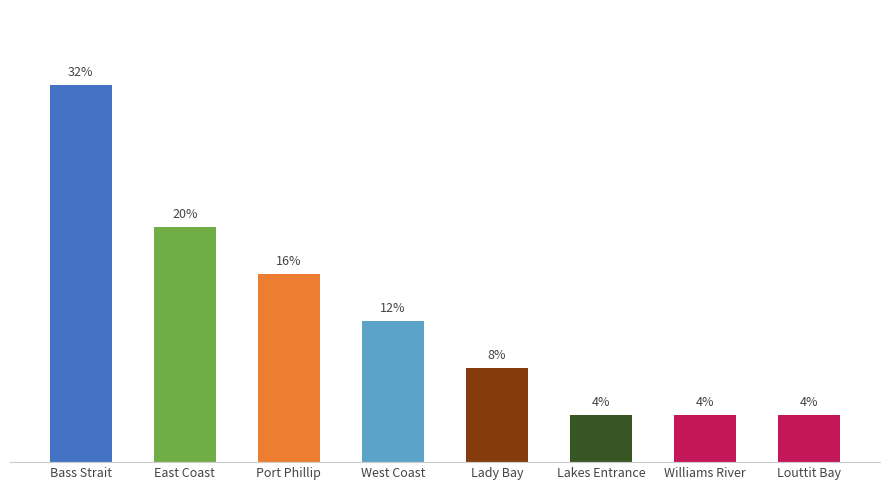

Between Bass Strait and Lakes Entrance, which is larger?

Bass Strait